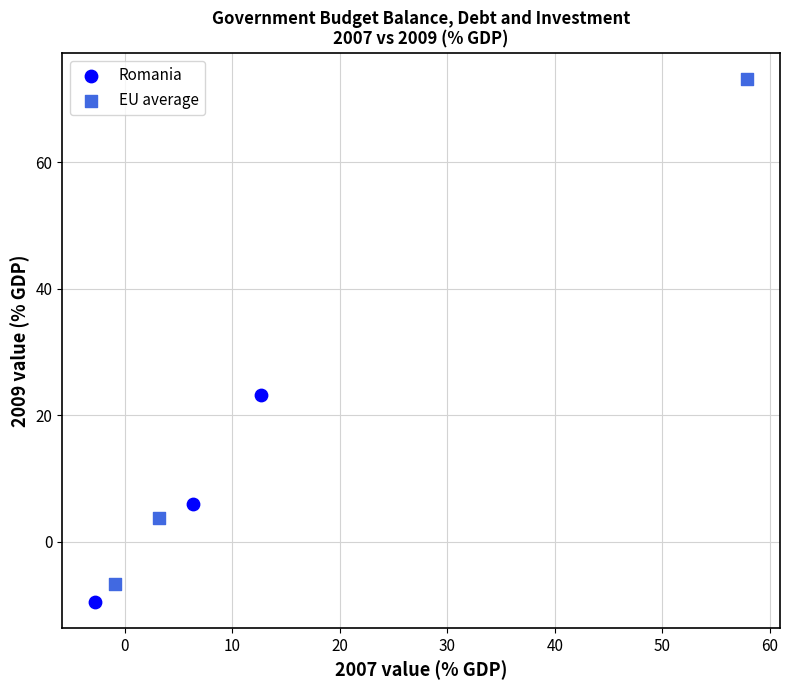

Which series reaches the maximum Y coordinate?

EU average